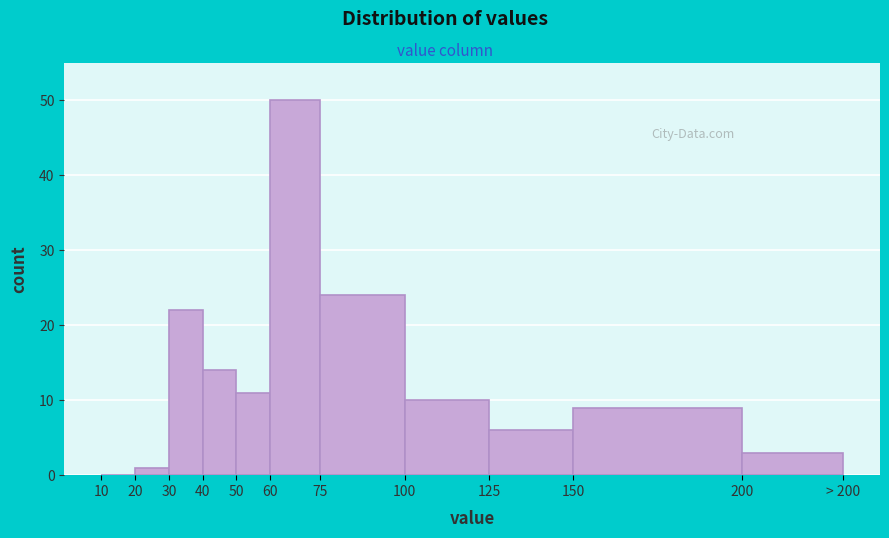

Reading right to left, transcribe all the data shown in this chart.

200=3	150=9	125=6	100=10	75=24	60=50	50=11	40=14	30=22	20=1	10=0